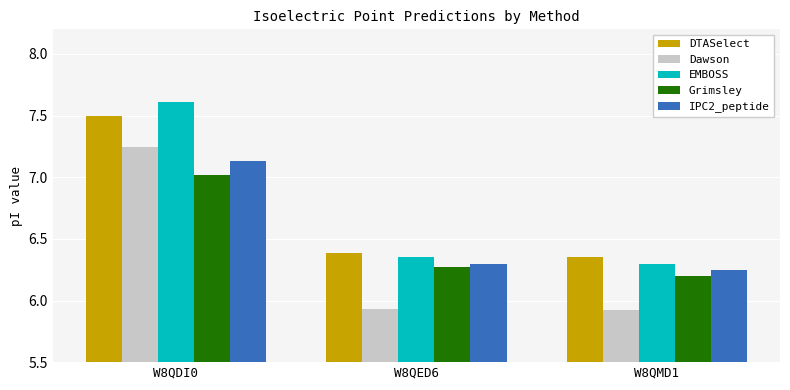

List the series in order of their peak value, highest first.

EMBOSS, DTASelect, Dawson, IPC2_peptide, Grimsley